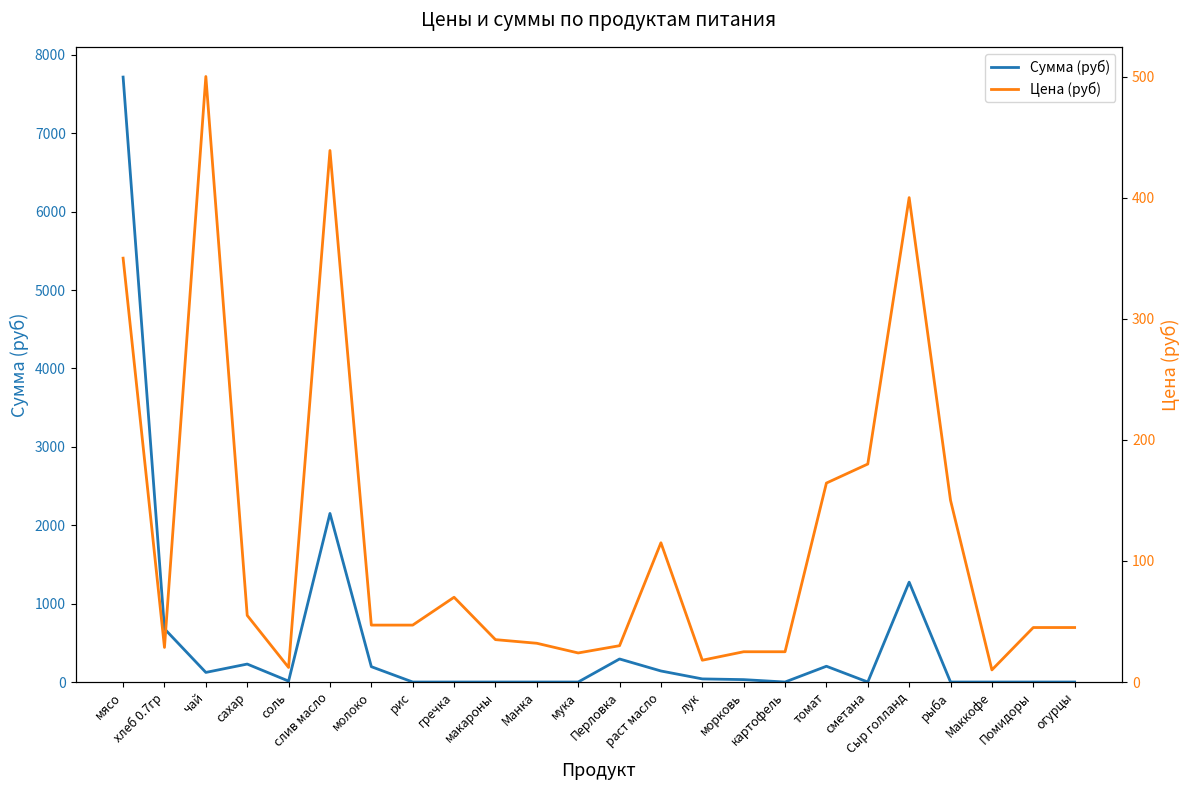

What is the difference between the Цена (руб) values at рис and макароны?

12.0